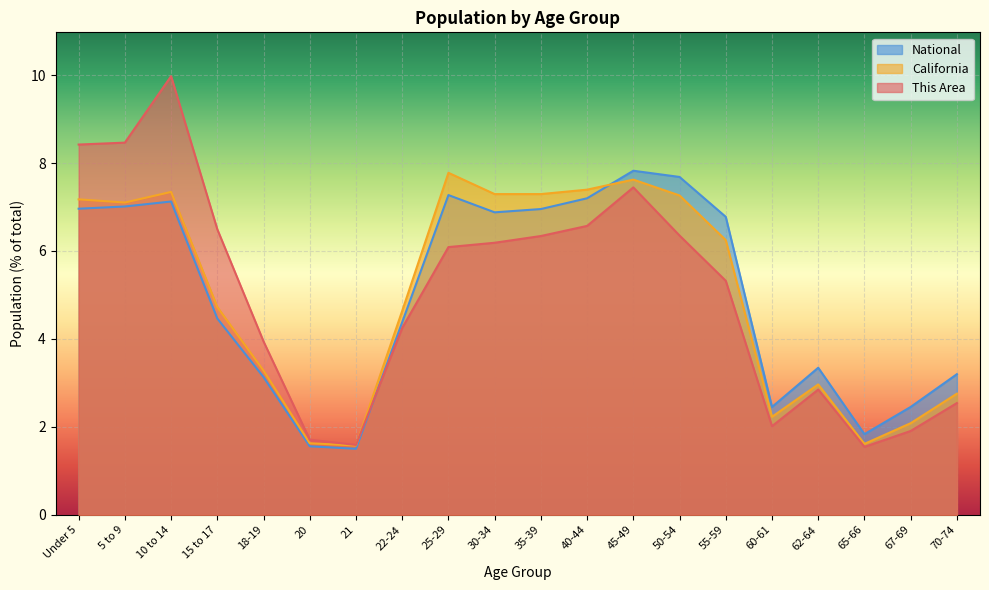

Is it true that California equals 1.2 at 67-69?

False